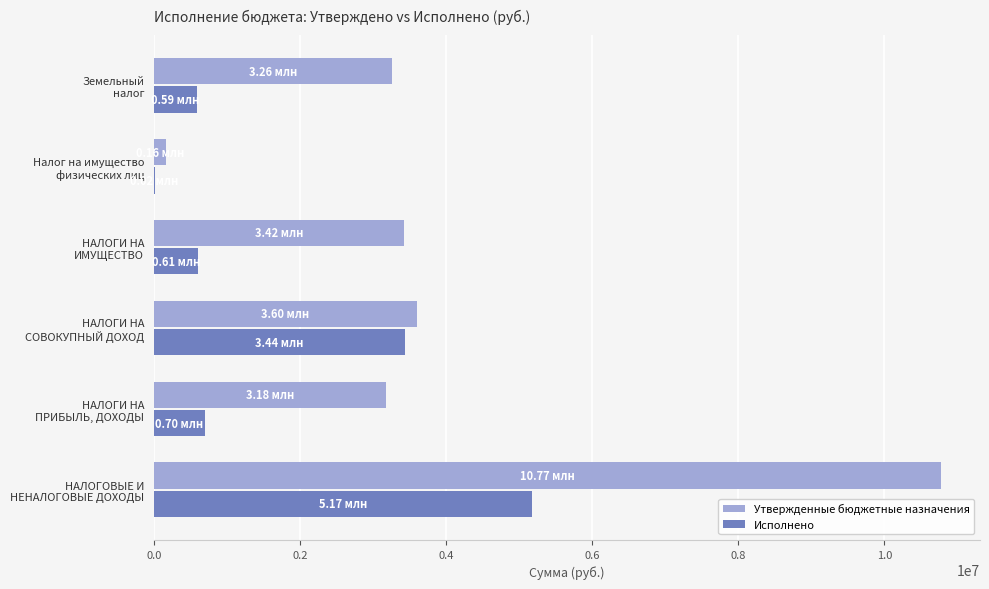

What is the sum of all Утвержденные бюджетные назначения values?

24389100.0